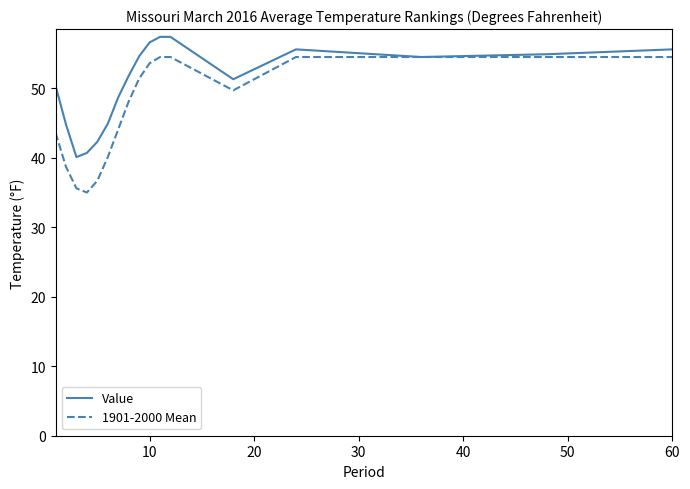

Which series has the largest range (max minus min)?

1901-2000 Mean